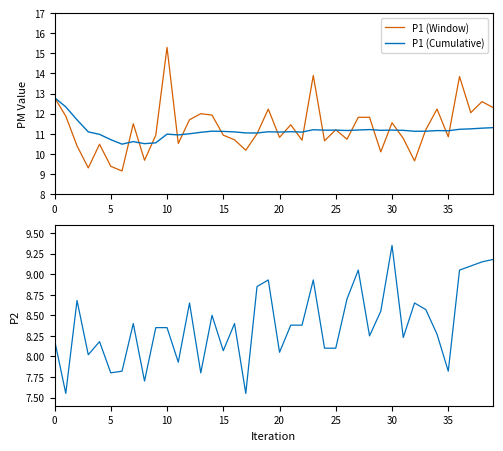

What is the difference between the maximum and minimum values in the P1 (Window) series?

6.2